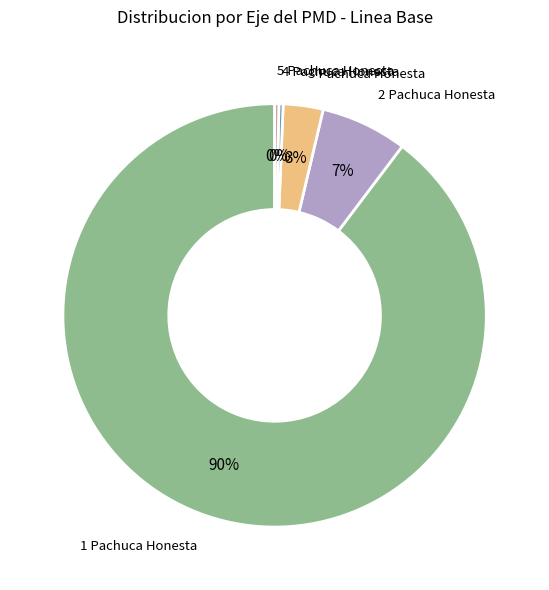

To the nearest percent, what is the average slice percentage?

20%